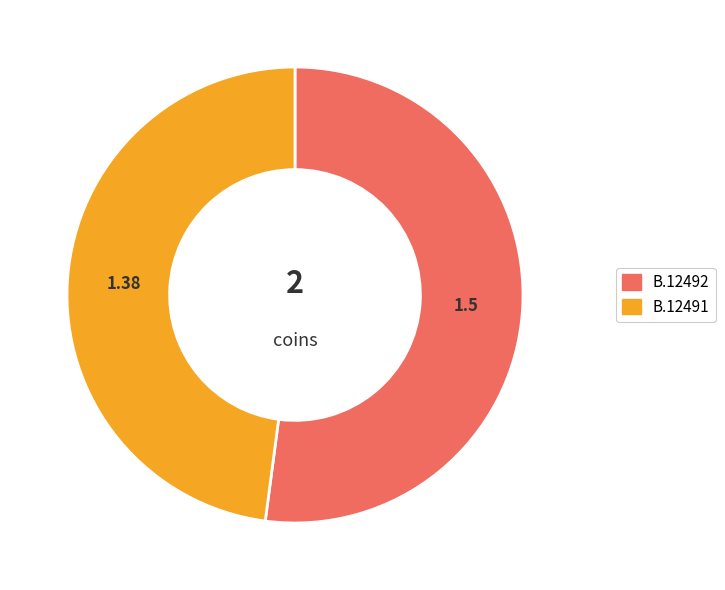

What is the smallest slice in the pie chart?

B.12491